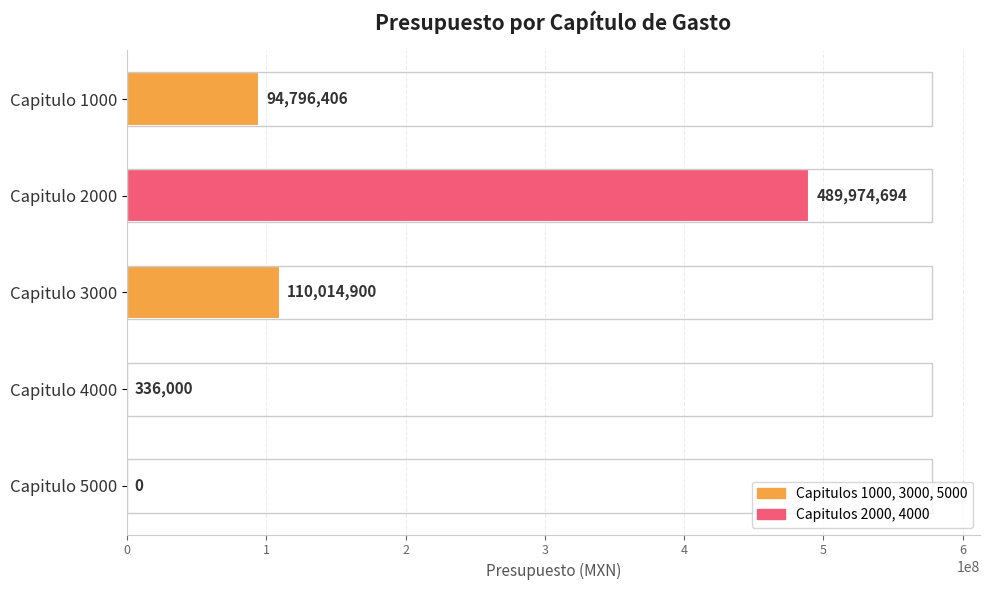

What is the sum of the values at Capitulo 5000 and Capitulo 2000?

489974694